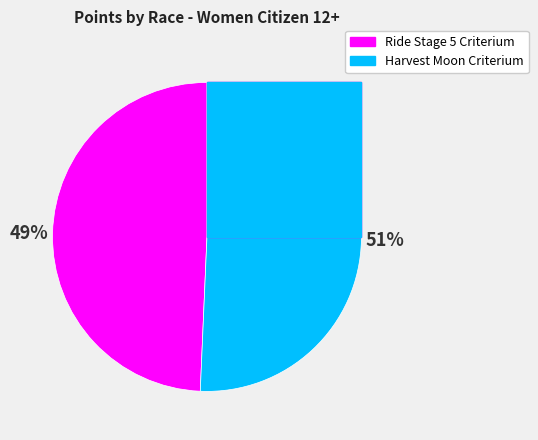

Which slice is the smallest?

Ride Stage 5 Criterium